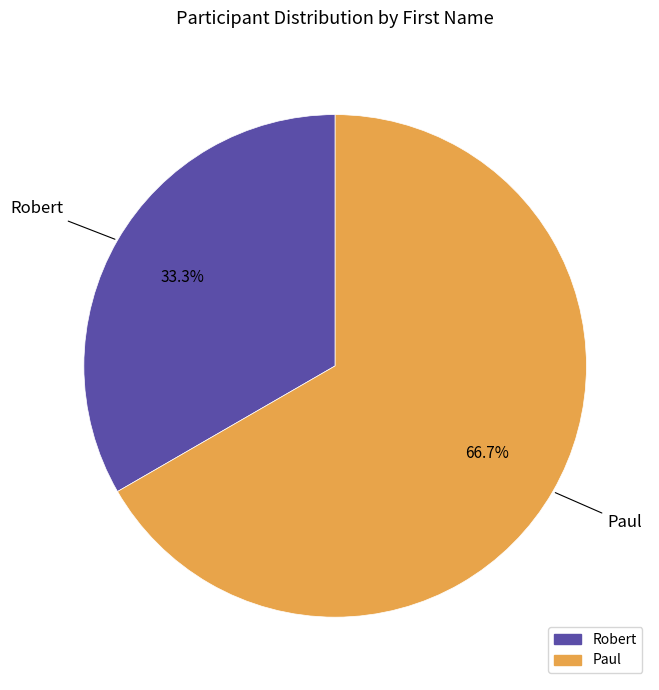

To the nearest percent, what is the difference between the largest and smallest slice percentages?

33%